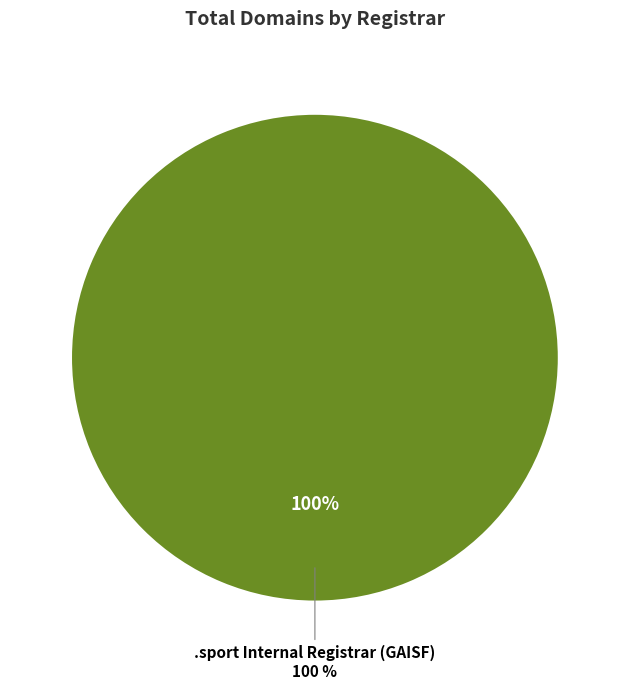

To the nearest percent, what percentage of the pie is .sport Internal Registrar (GAISF)?

100%